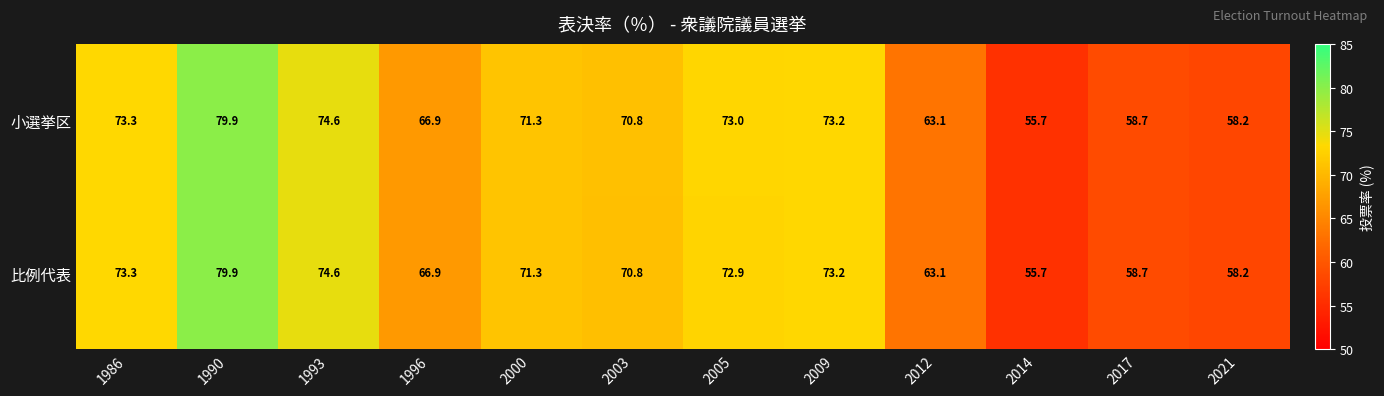

Is it true that 小選挙区 equals 73.0 at 2005?

True